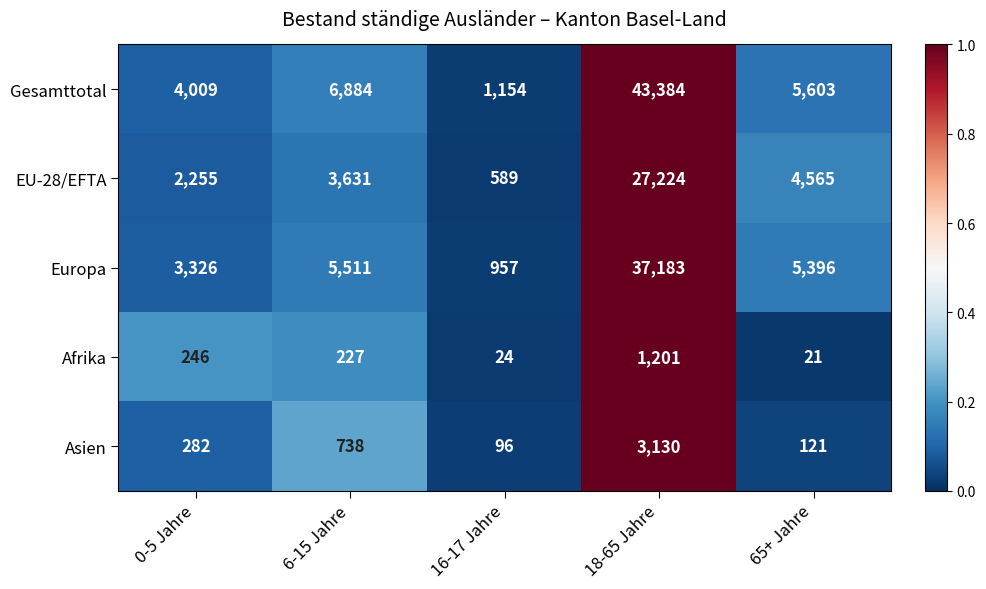

Is it true that Afrika equals 227 at 6-15 Jahre?

True